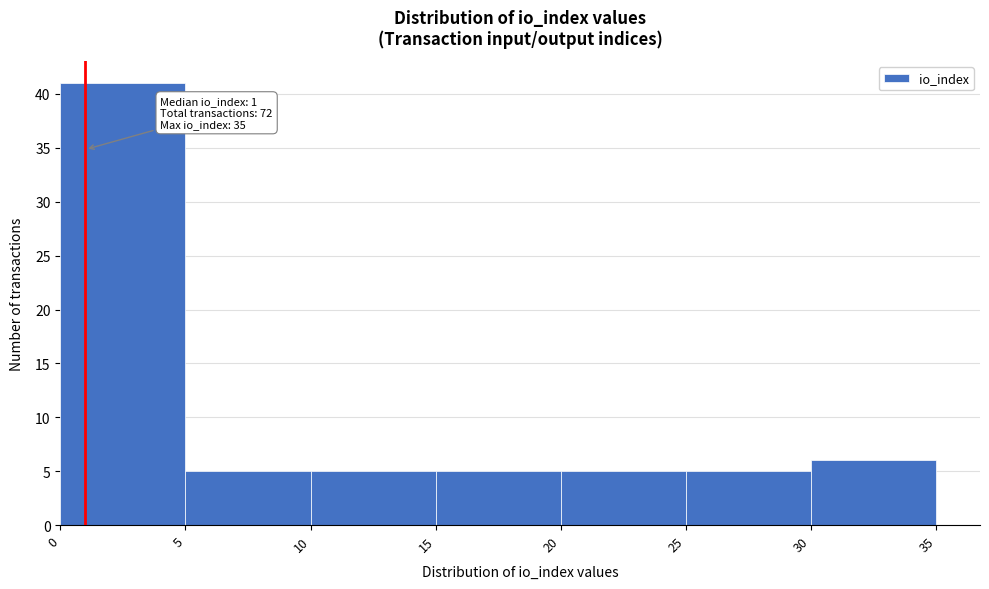

Which range on the x-axis has the tallest bar?

0 to 5